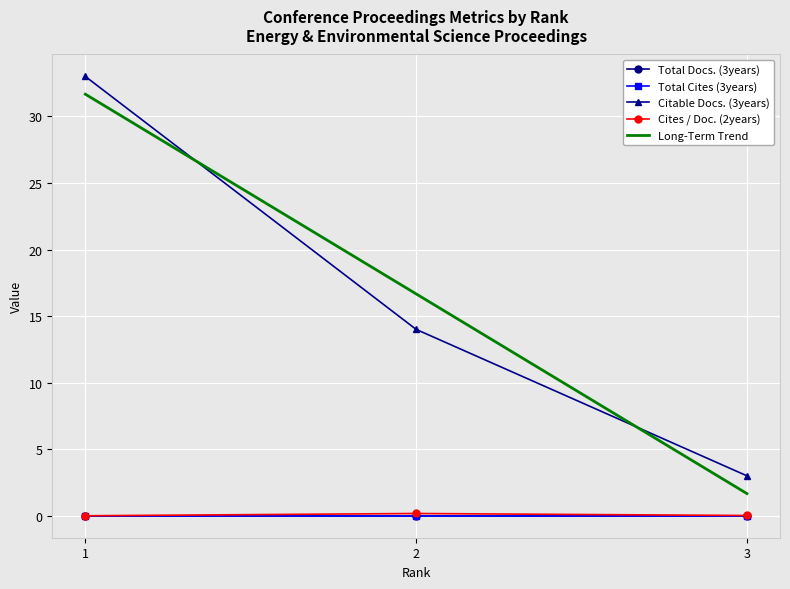

Which series has the largest range (max minus min)?

Long-Term Trend